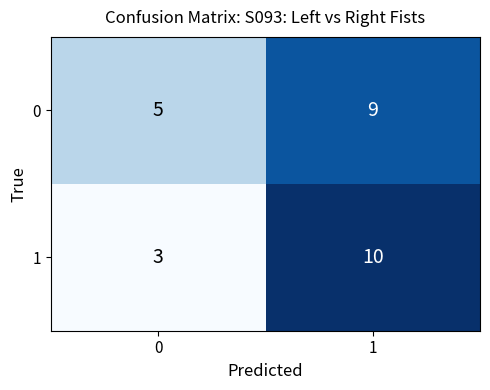

Is it true that 0 equals 12 at 1?

False